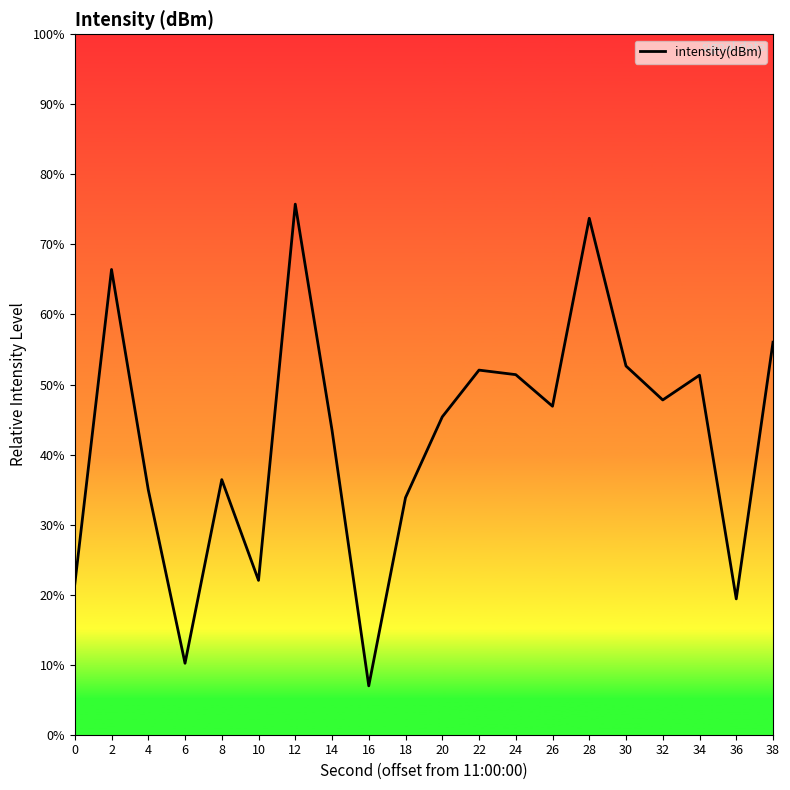

Read the value at 2.

66.4